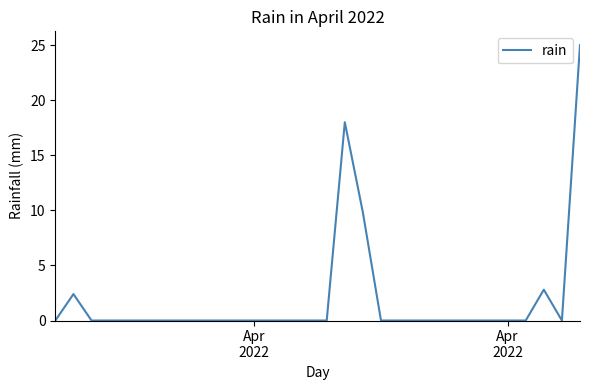

What is the difference between the maximum and minimum values?

25.0